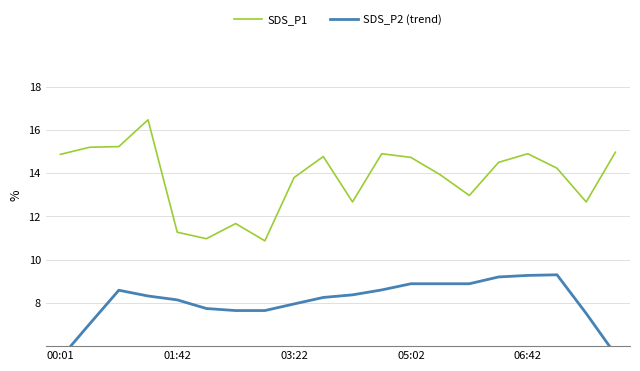

What is the average value of the SDS_P2 (trend) series?

8.1